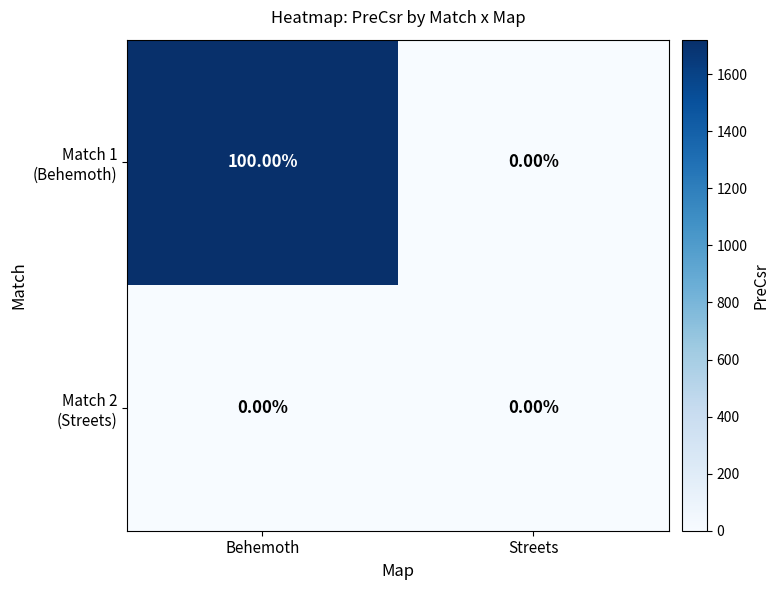

What is the spread (max minus min) of values at Behemoth?

100